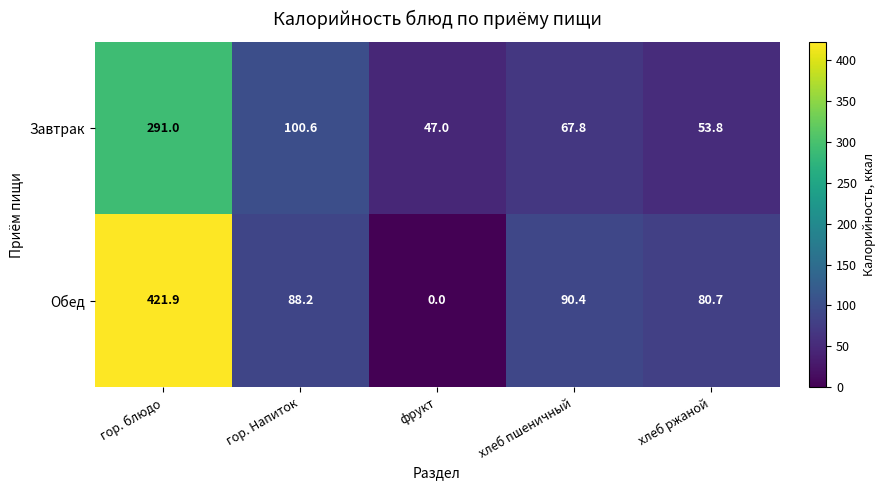

Rank the series by their maximum value, from lowest to highest.

Завтрак, Обед